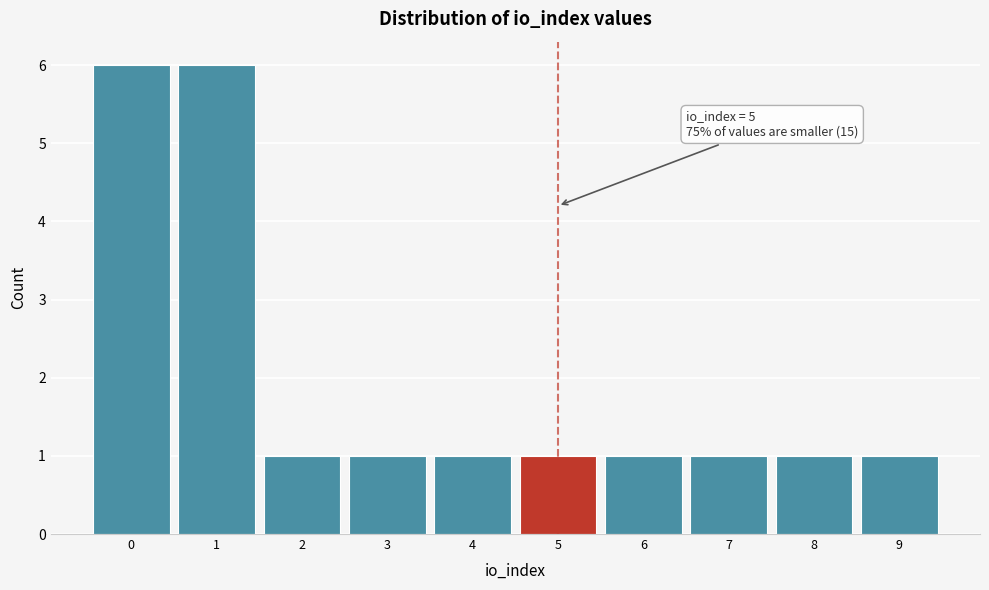

Reading left to right, transcribe all the data shown in this chart.

6	6	1	1	1	1	1	1	1	1